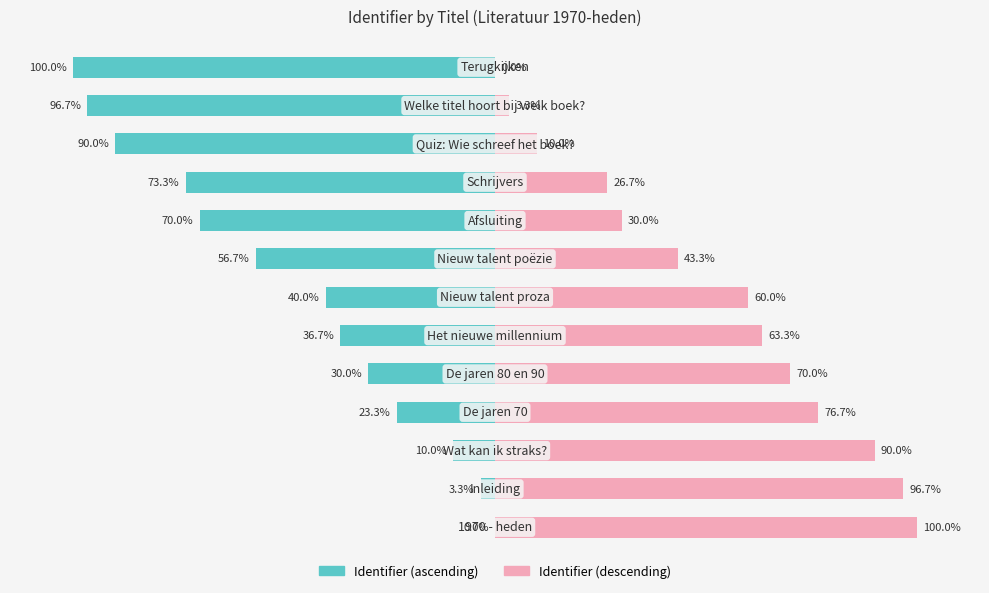

The Identifier (right scale) series shows 10.0 at 8. True or false?

False